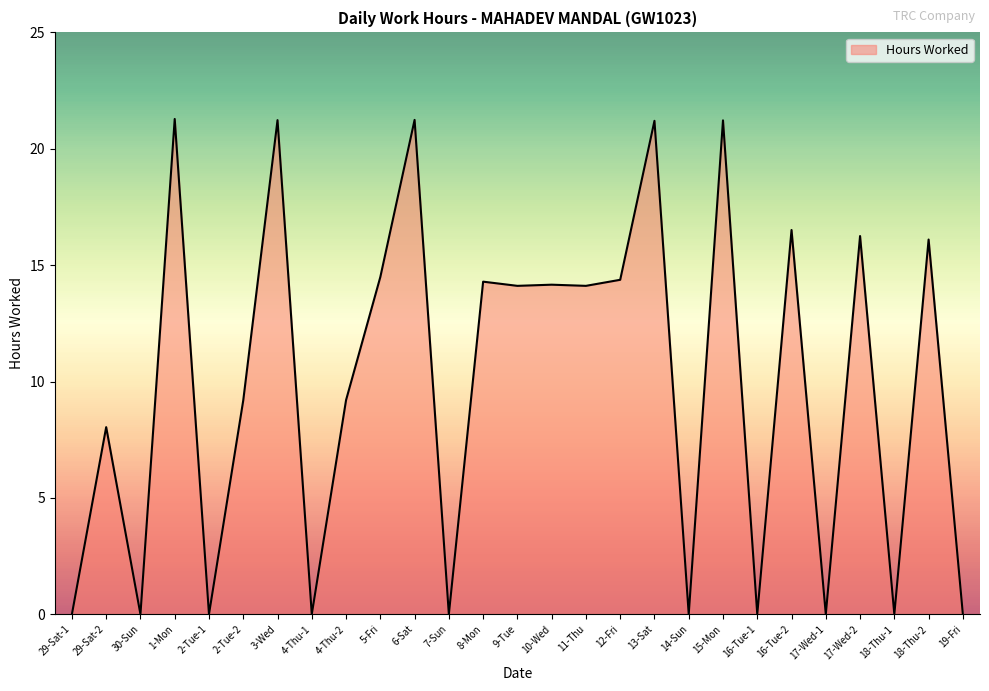

What is the sum of all values?

267.0